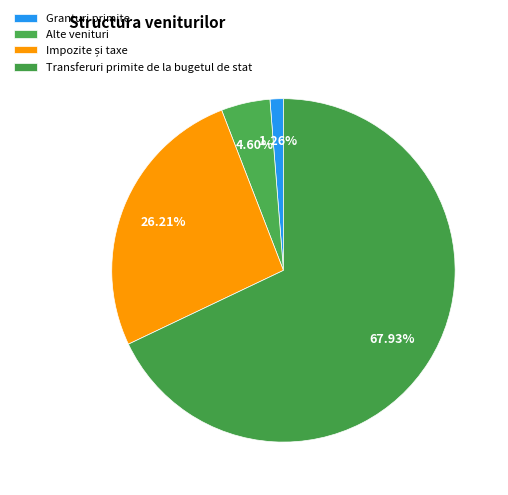

Is it true that Alte venituri is 5% of the pie?

True